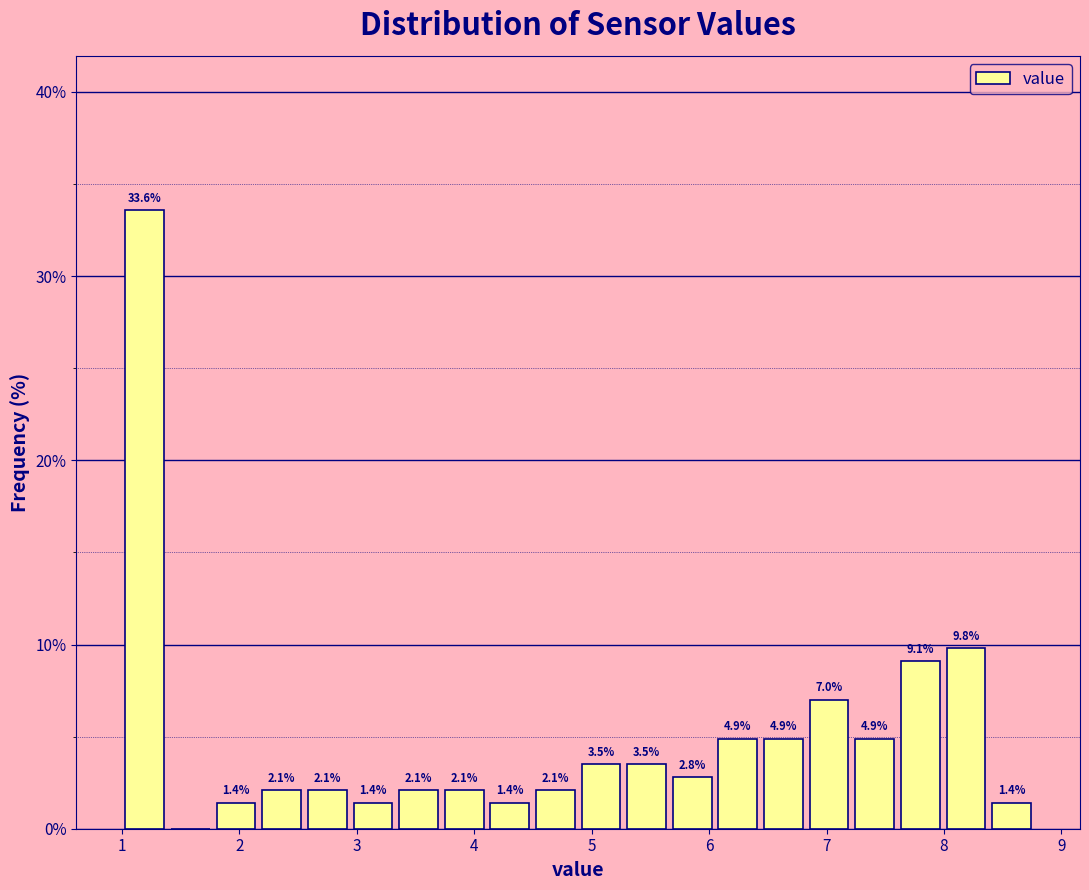

Around what value on the x-axis is the tallest bar? Give the approximate position of its centre, as read against the axis.

1.2